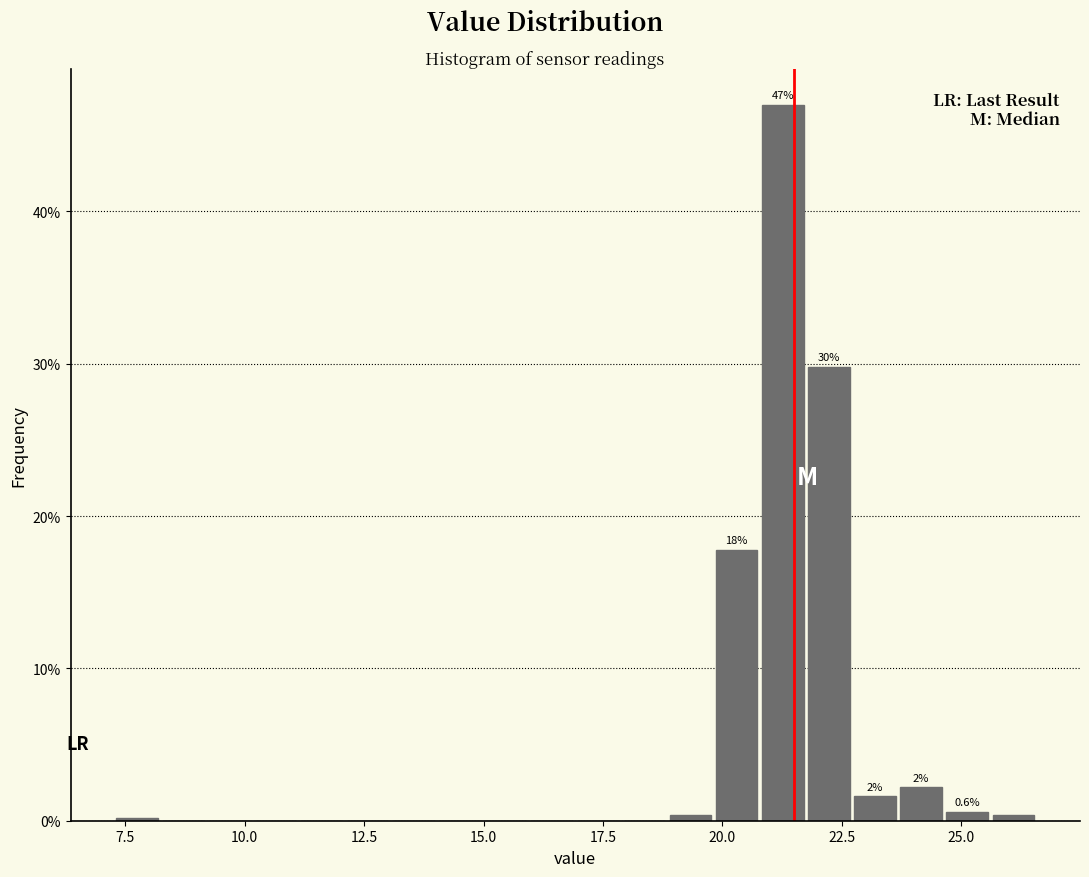

Read against the x-axis, roughly where is the centre of the tallest bar?

21.5